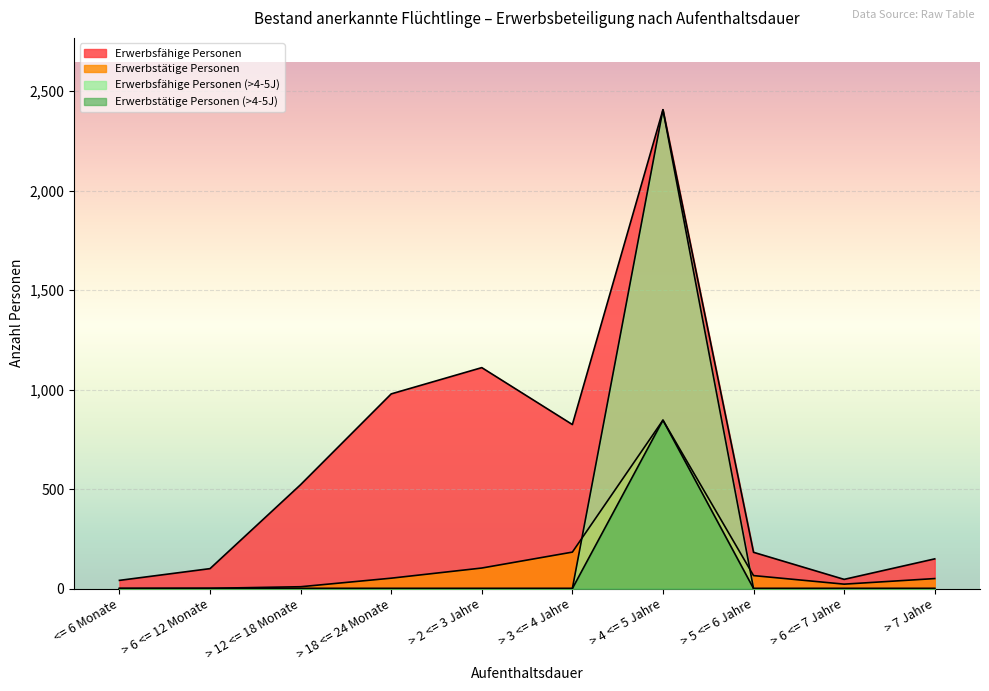

Where is Erwerbsfähige Personen nearest to the value 1223?

> 2 <= 3 Jahre